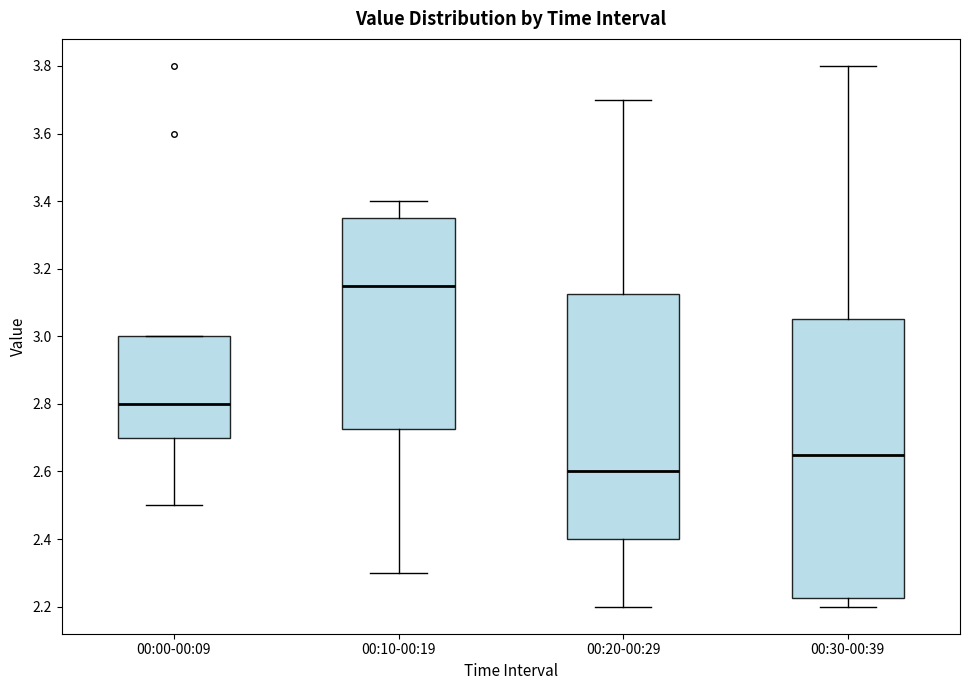

Where does the lower whisker of the box for 00:00-00:09 end on the y-axis? The values are not printed on the chart, so give them approximately, as read against the axis.

2.50